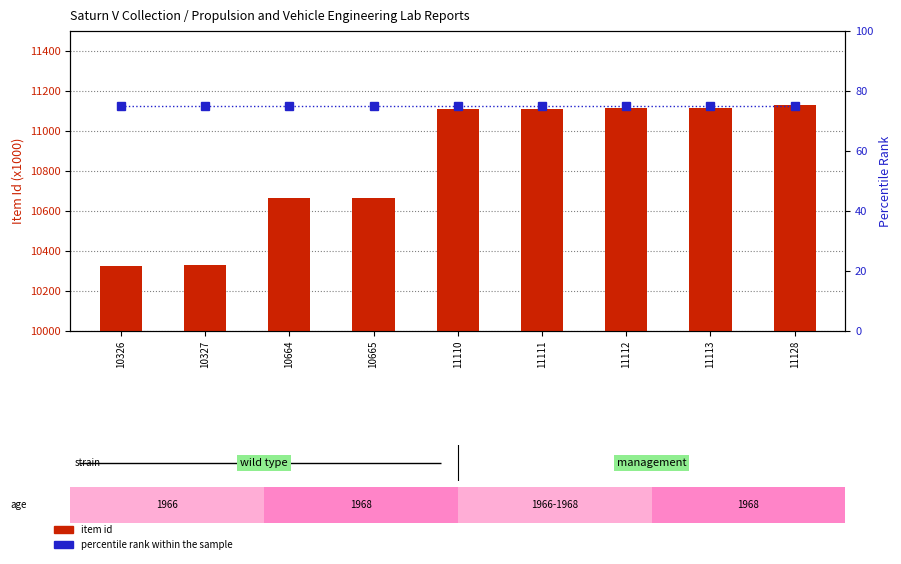

What is the average value of the percentile rank within the sample series?

75